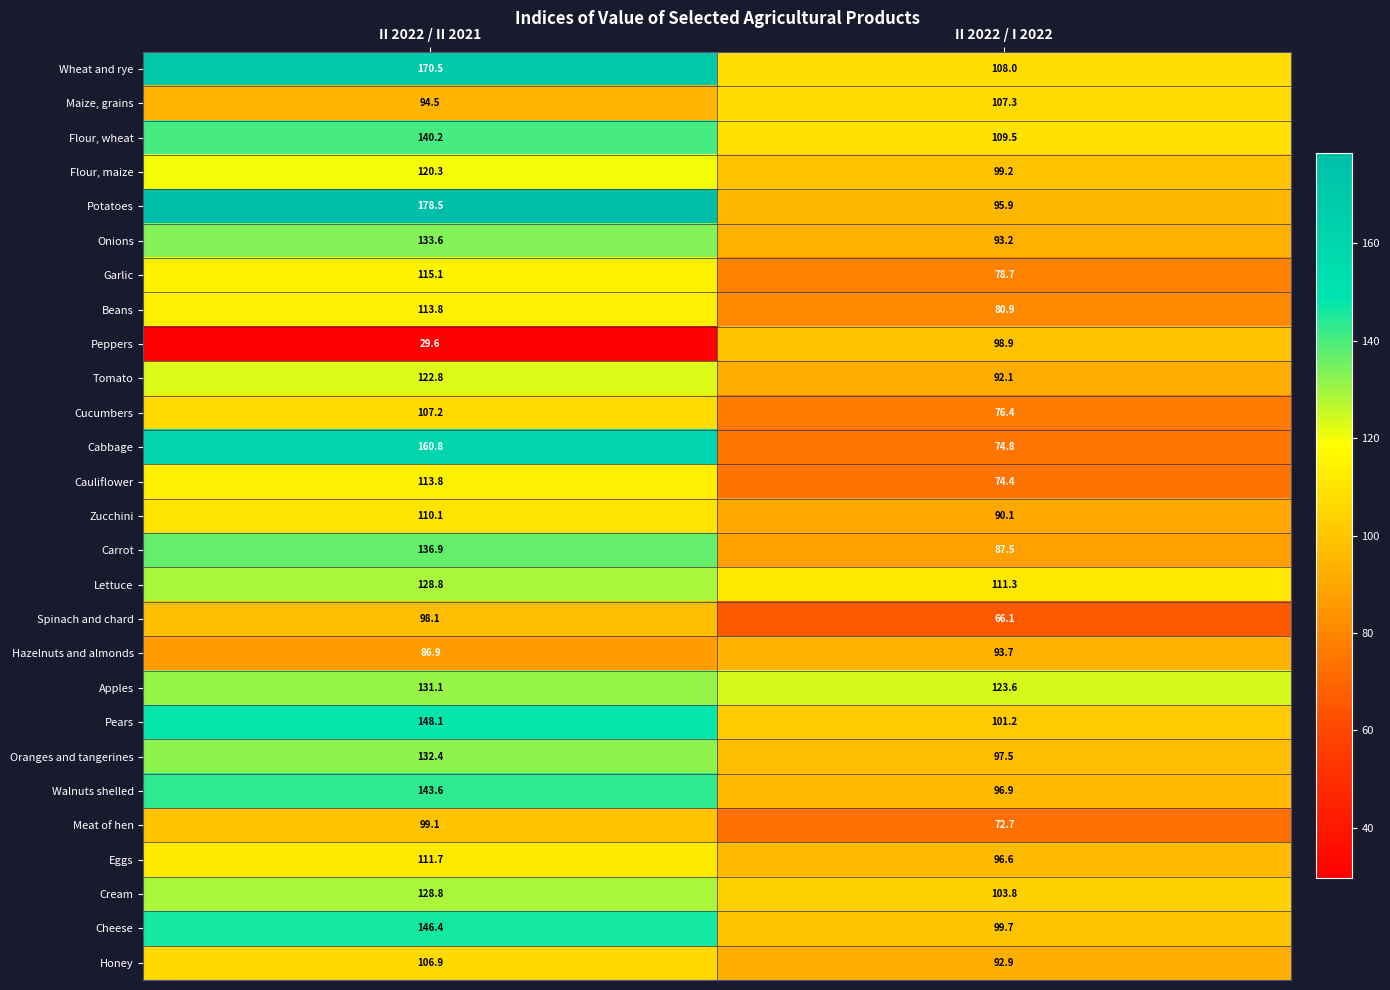

What is the sum of the Pears values at II 2022 / I 2022 and II 2022 / II 2021?

249.3